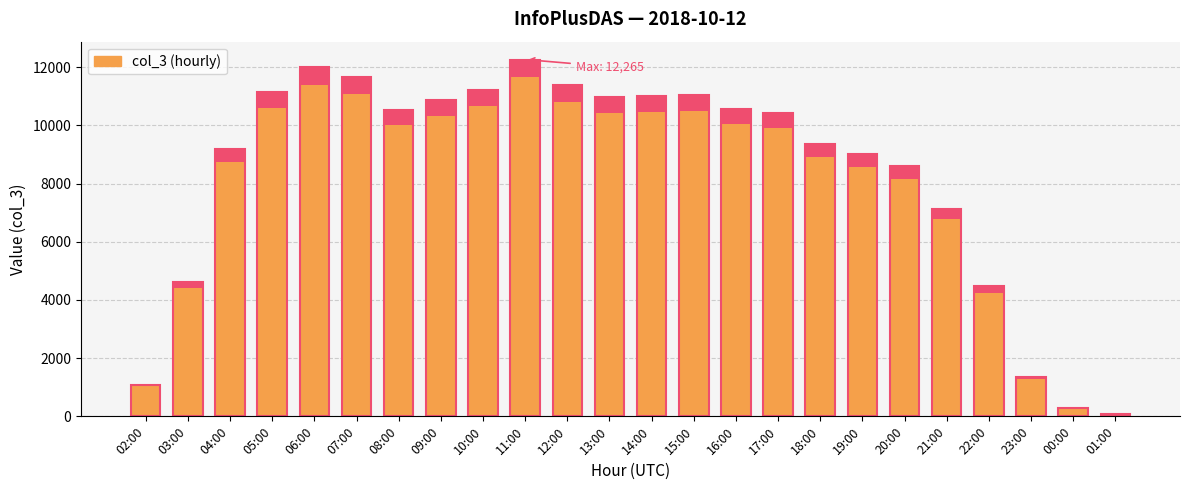

How many categories are shown in the chart?

24